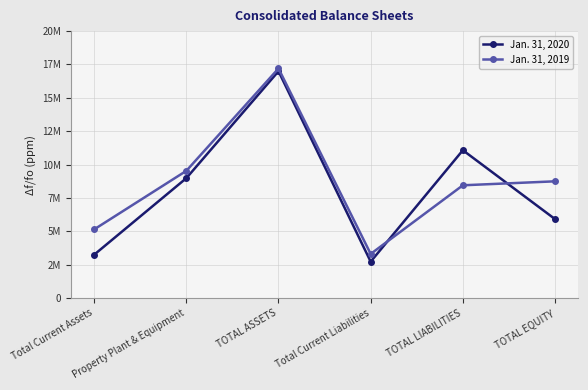

How many intersections are there between Jan. 31, 2020 and Jan. 31, 2019?

2